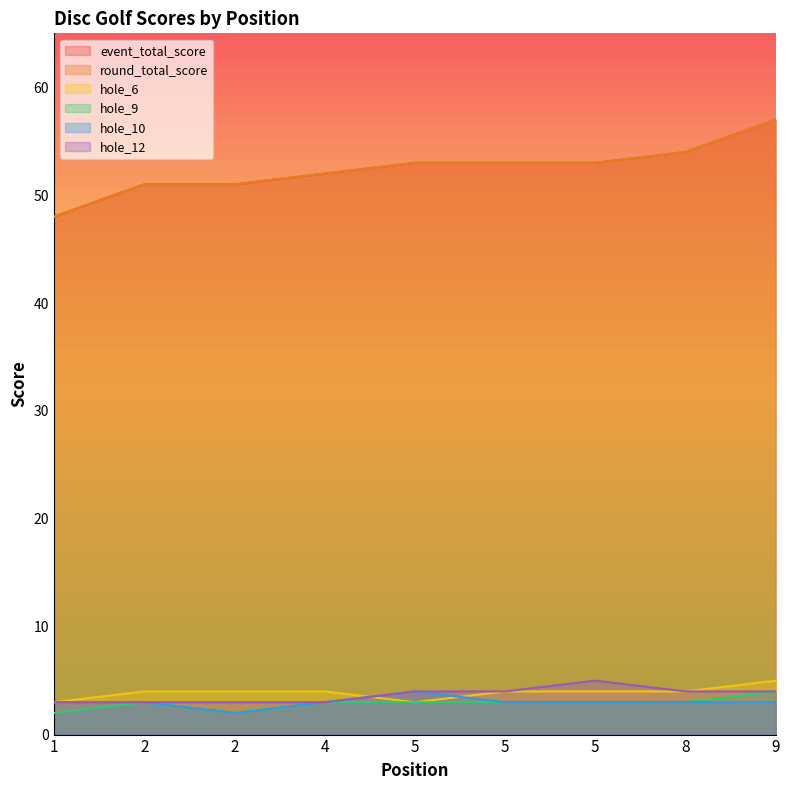

What is the difference between the highest and lowest values at 5?

50